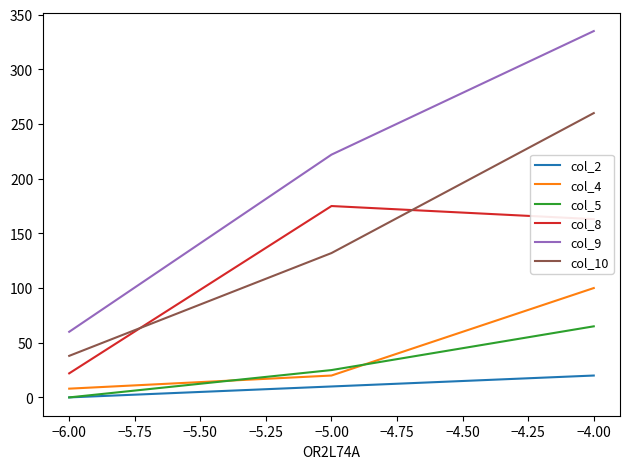

List the series in order of their peak value, highest first.

col_9, col_10, col_8, col_4, col_5, col_2